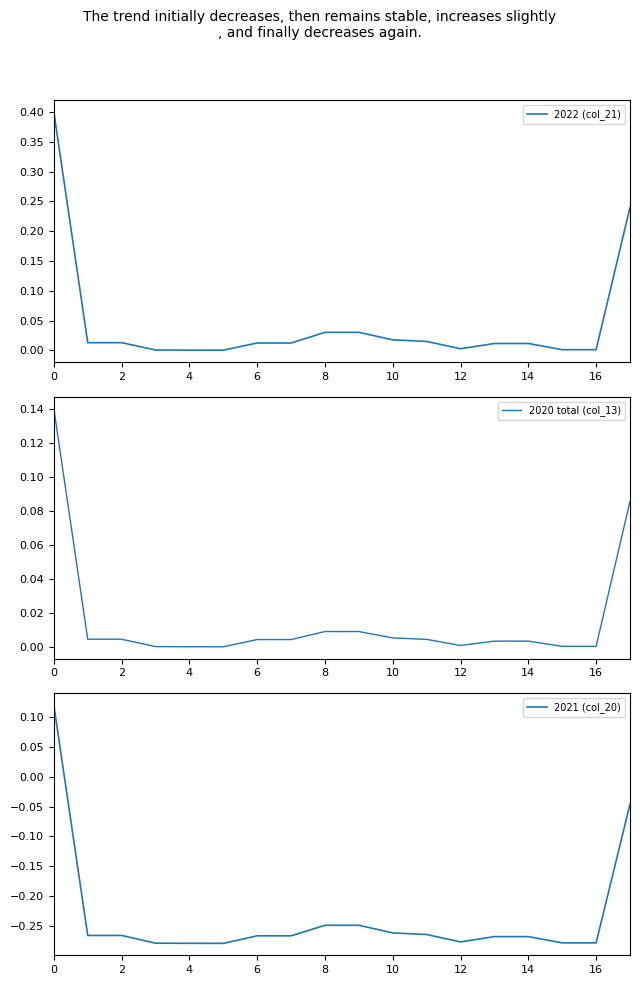

How many interior local valleys does the 2022 (col_21) series have?

2